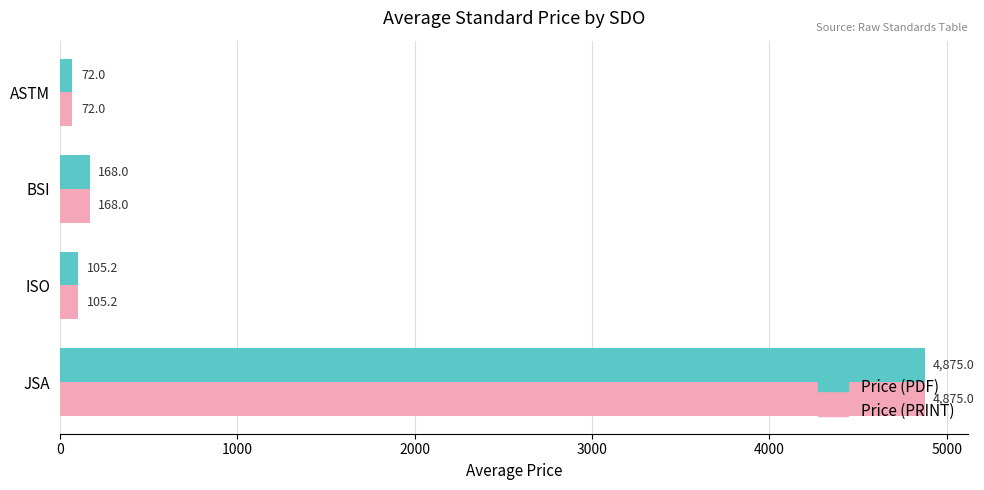

At which category is the sum across all series the highest?

JSA